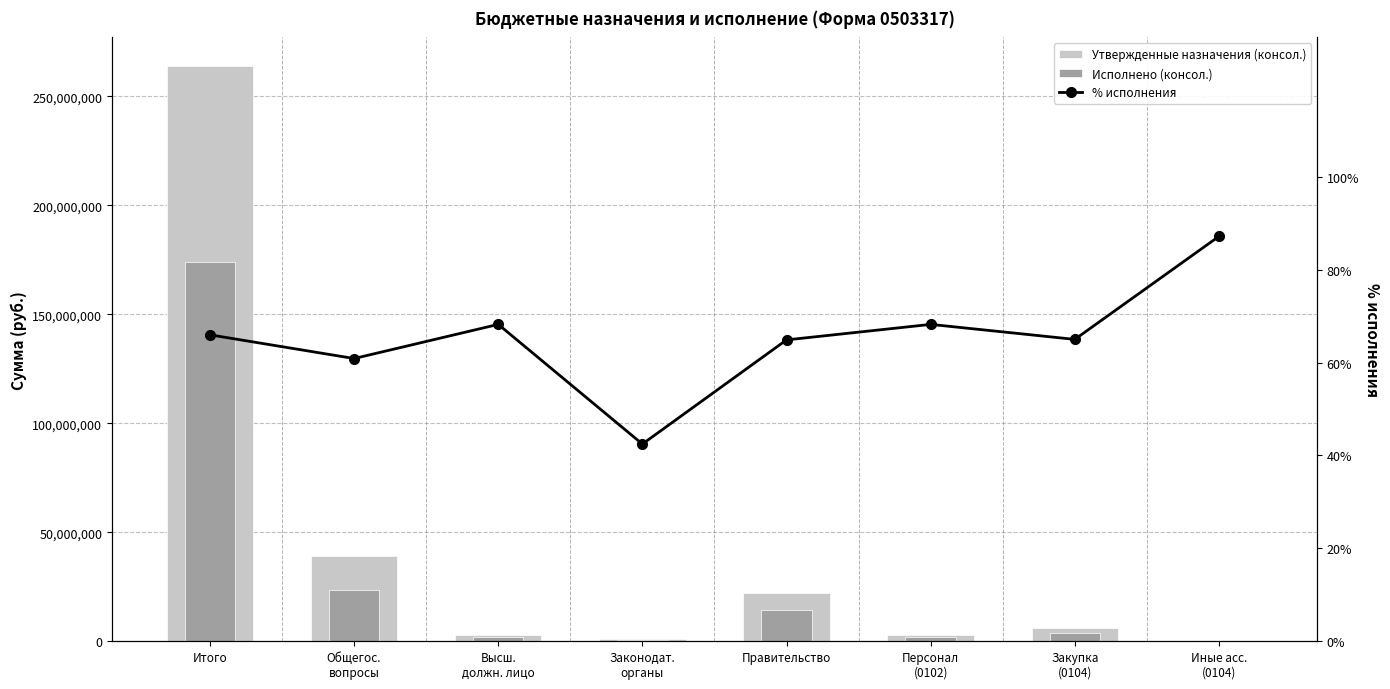

List the labels in order of % исполнения value, largest first.

Иные асс.
(0104), Высш.
должн. лицо, Персонал
(0102), Итого, Закупка
(0104), Правительство, Общегос.
вопросы, Законодат.
органы